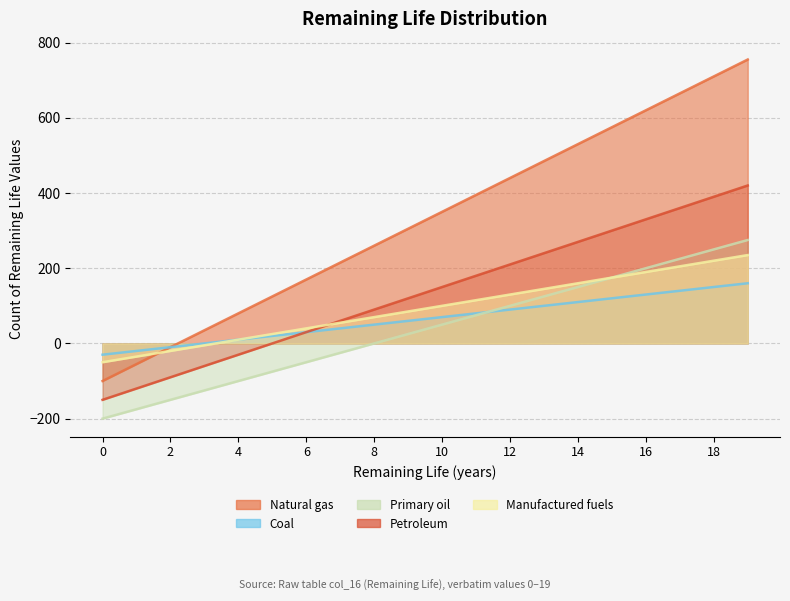

Is it true that Natural gas equals 199 at 14?

False